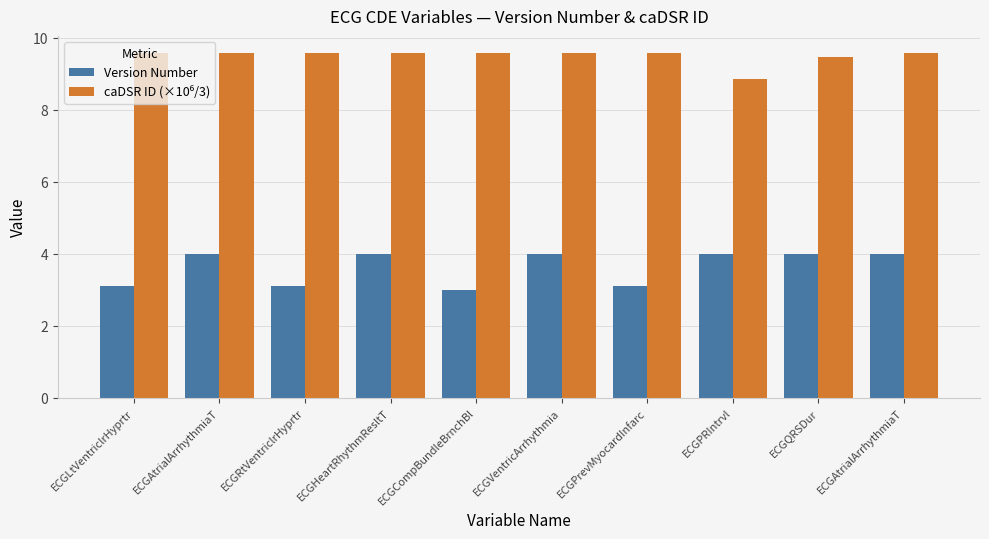

How many bars are there in each group?

2